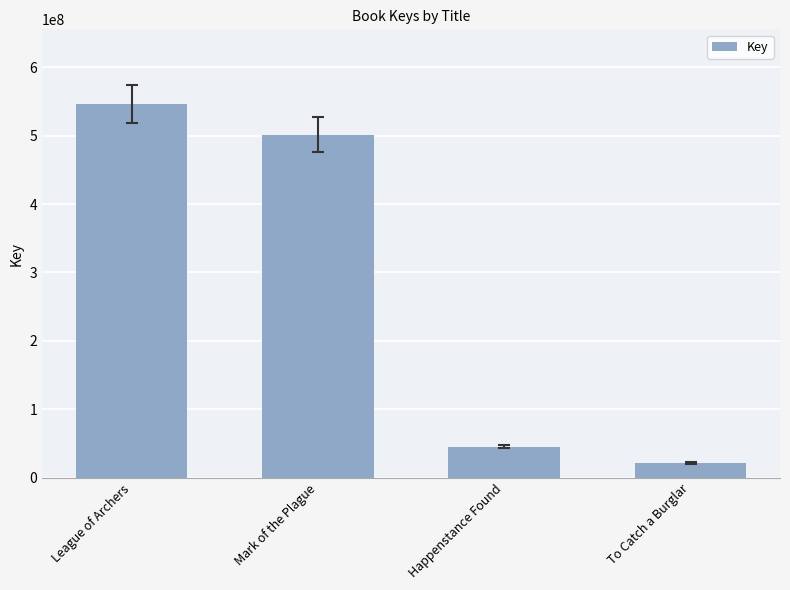

Is it true that the value at Mark of the Plague is 866967900?

False